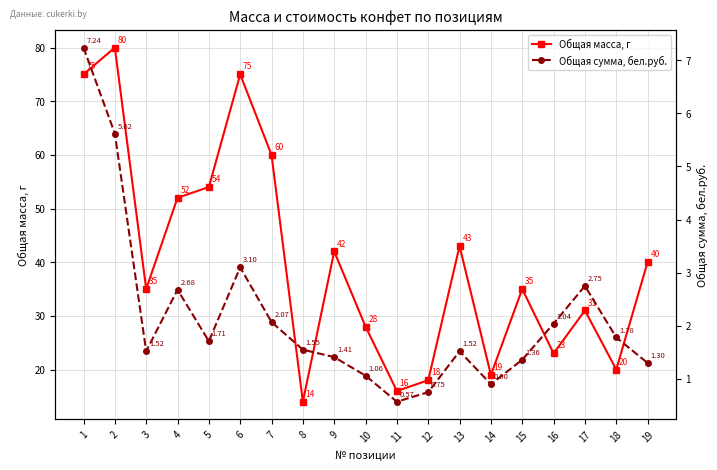

True or false: Общая масса, г and Общая сумма, бел.руб. intersect in this chart.

False